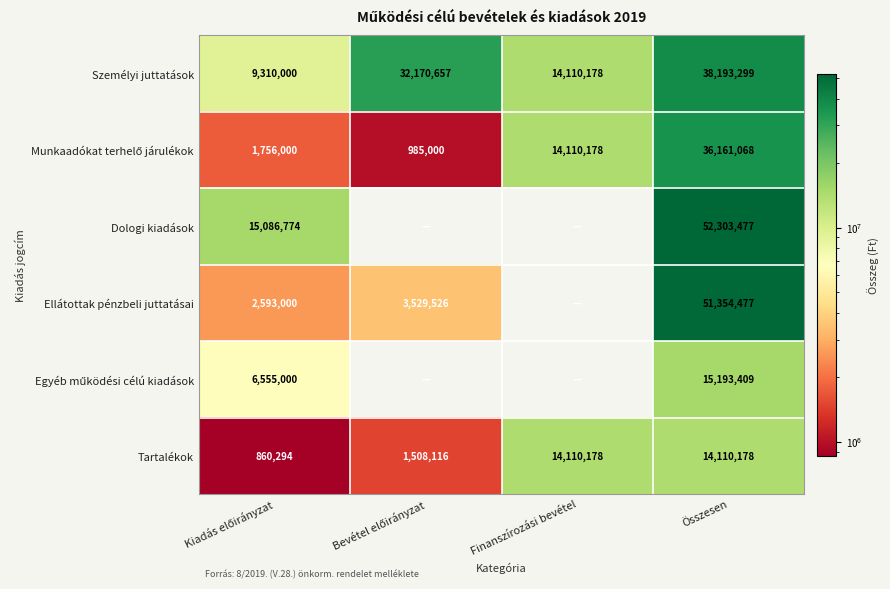

What is the difference between the second highest and second lowest values in the Tartalékok series?

12602062